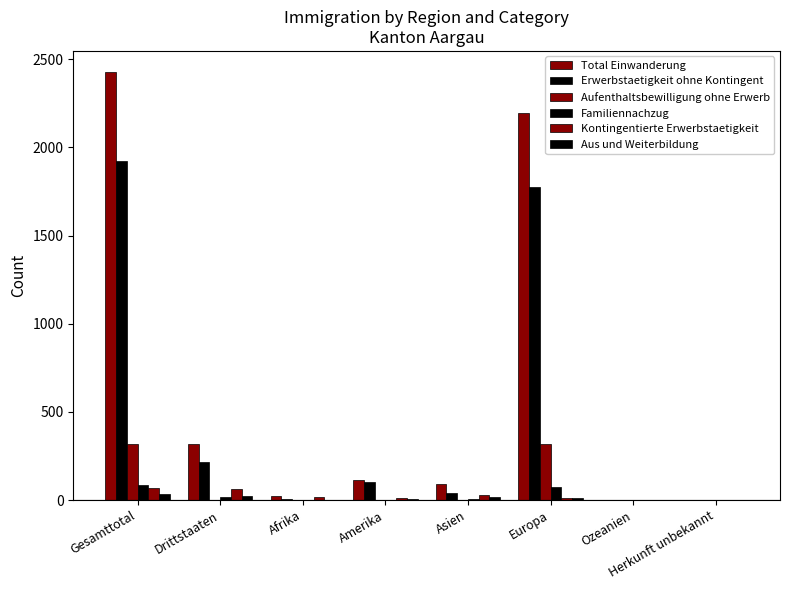

What is the difference between the second highest and second lowest values in the Familiennachzug series?

75